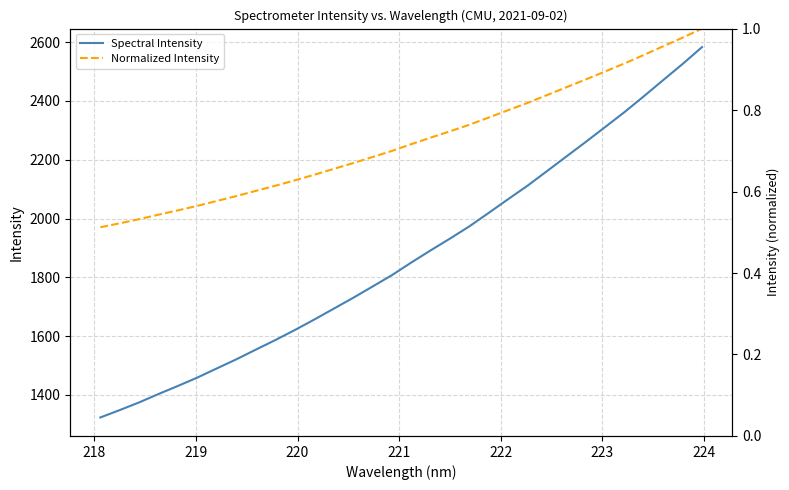

List the series in order of their peak value, highest first.

Spectral Intensity, Normalized Intensity